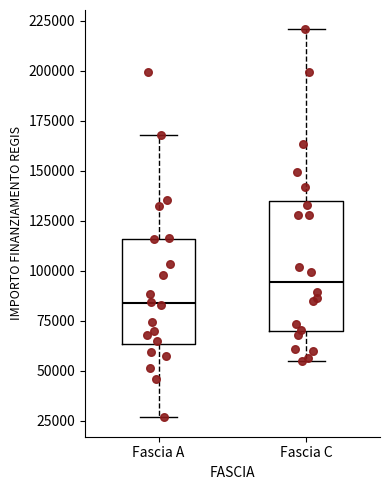

Reading left to right, transcribe this box plot: for each box, give where its median line is, the range the box spans, and where its two whiskers end, as read against the y-axis. The values are not printed on the chart, so give them approximately, as read against the axis.

Fascia A: median 85000, box 65000 to 115000, whiskers 25000 to 170000
Fascia C: median 95000, box 70000 to 135000, whiskers 55000 to 220000